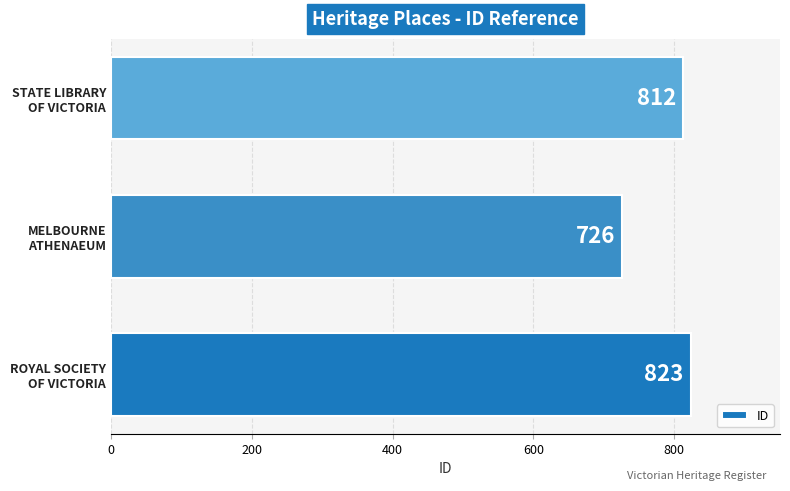

How many values are between 726 and 823?

3